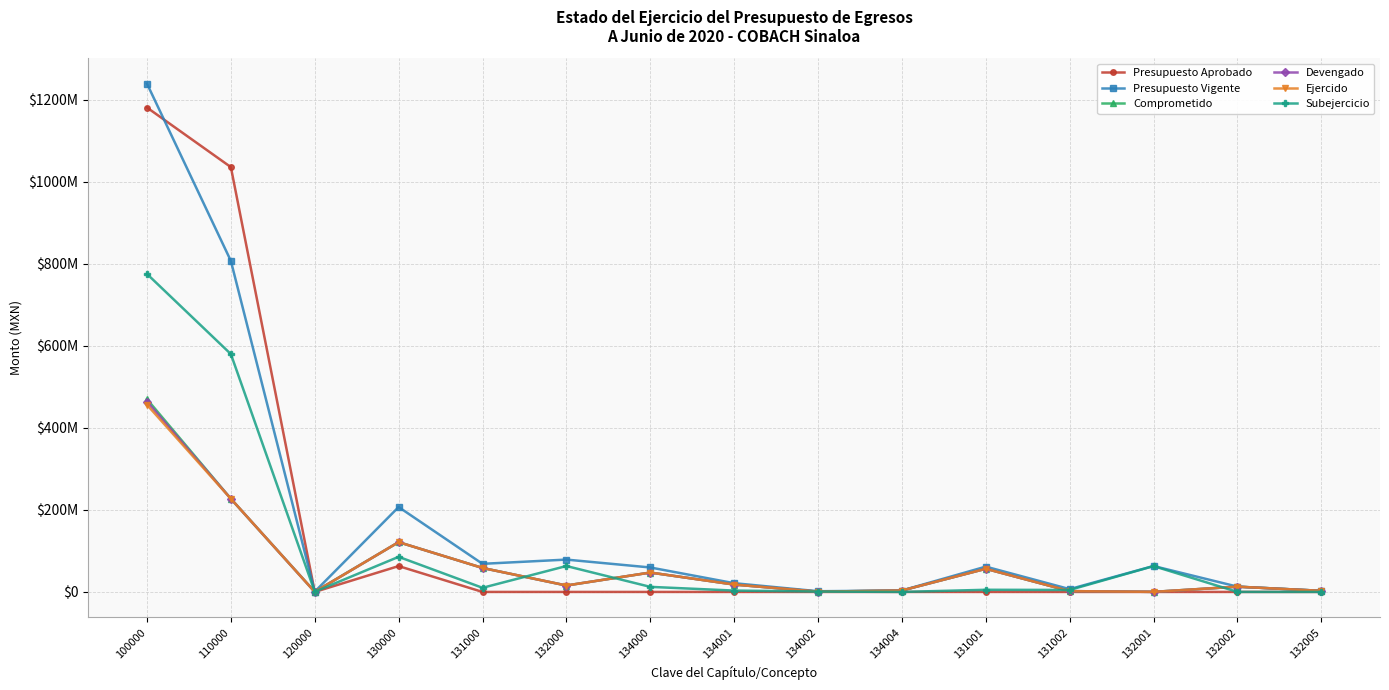

What is the difference between the highest and lowest values at 100000?

782588680.1